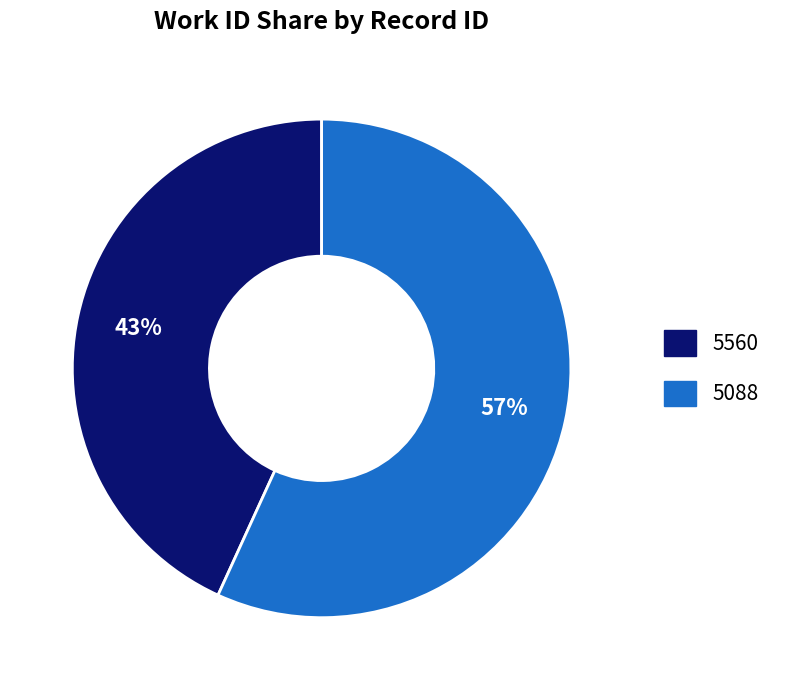

Is 5560 the majority of the pie?

No